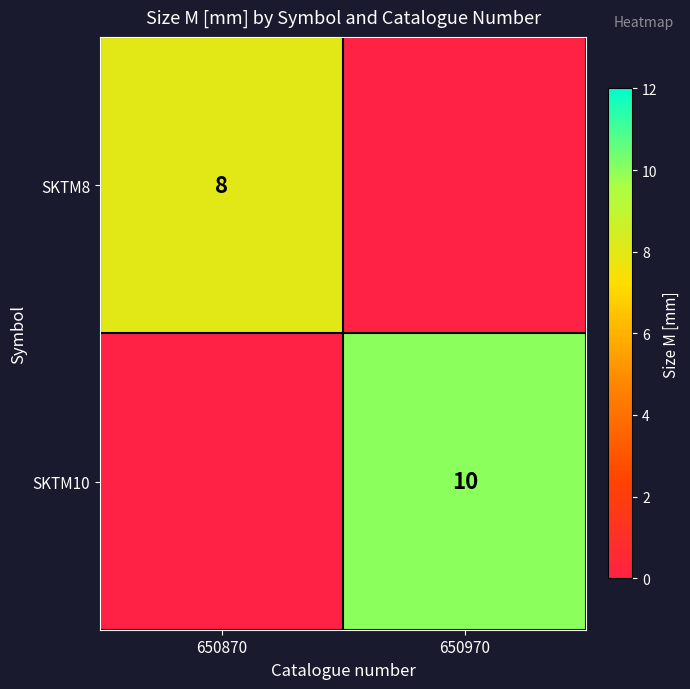

Which category has the highest value across all series?

650970